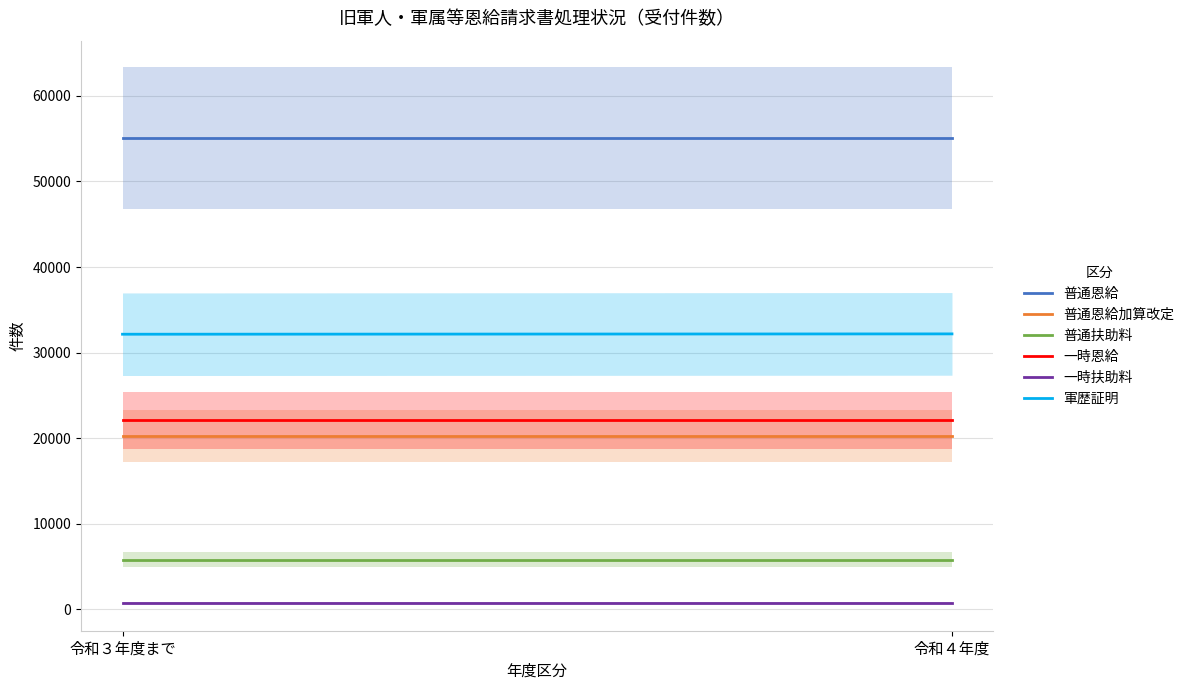

What is the average value of the 一時恩給 series?

22114